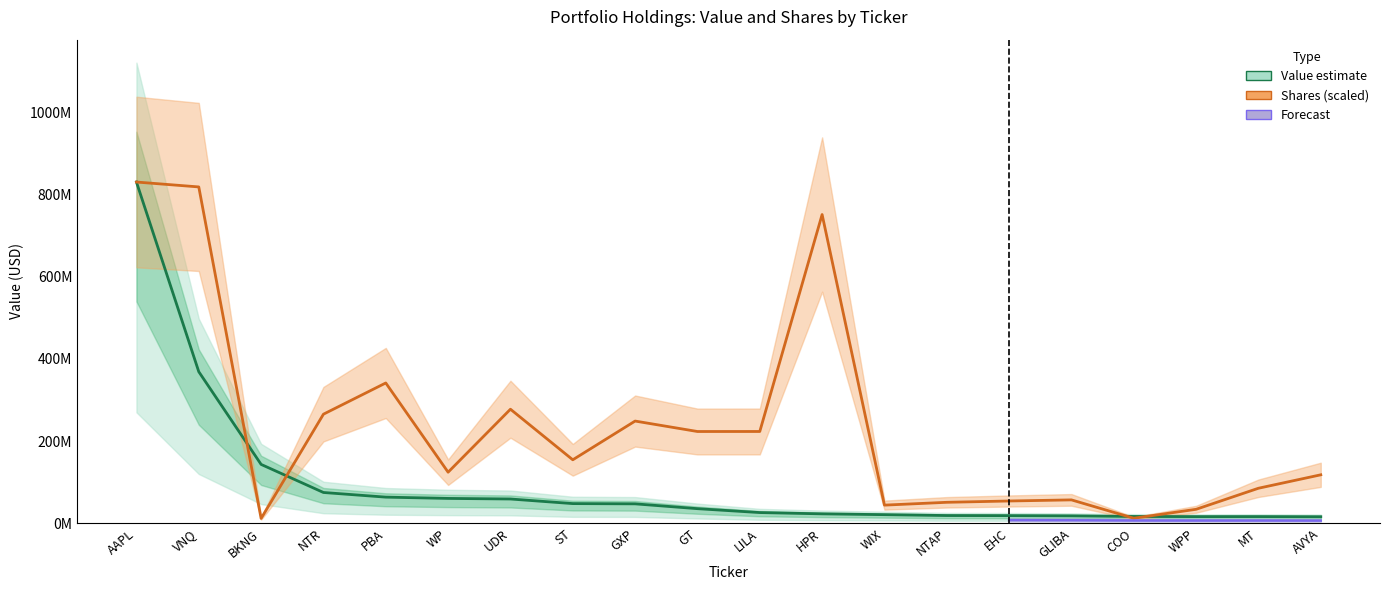

Reading left to right, what are all the values shown in this chart?

Value: 830026000.0	368538000.0	143055000.0	74729000.0	63426000.0	60293000.0	58893000.0	47708000.0	47100000.0	35362000.0	25895000.0	22761000.0	20788000.0	18656000.0	18436000.0	17892000.0	16419000.0	16039000.0	16109000.0	15736000.0
Shares: 830026000.0	818129905.5	11556024.2	265234621.4	341188143.8	124085968.7	277330333.4	154277816.6	248518544.5	223096229.9	223152210.0	750961227.4	43988414.6	50850495.3	54045883.1	56737618.2	12106103.5	33839433.7	85065531.7	117753016.8